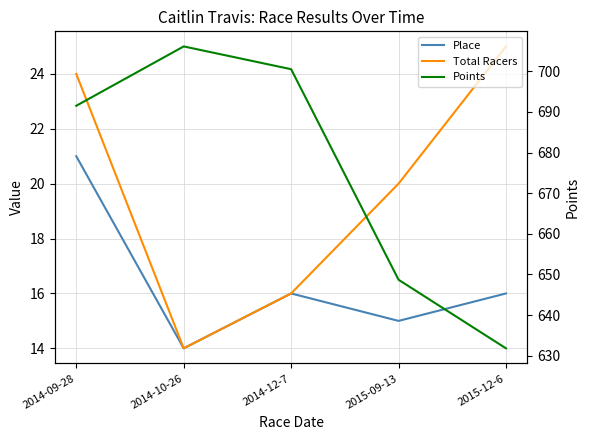

Read the Total Racers value at 2014-12-7.

16.0